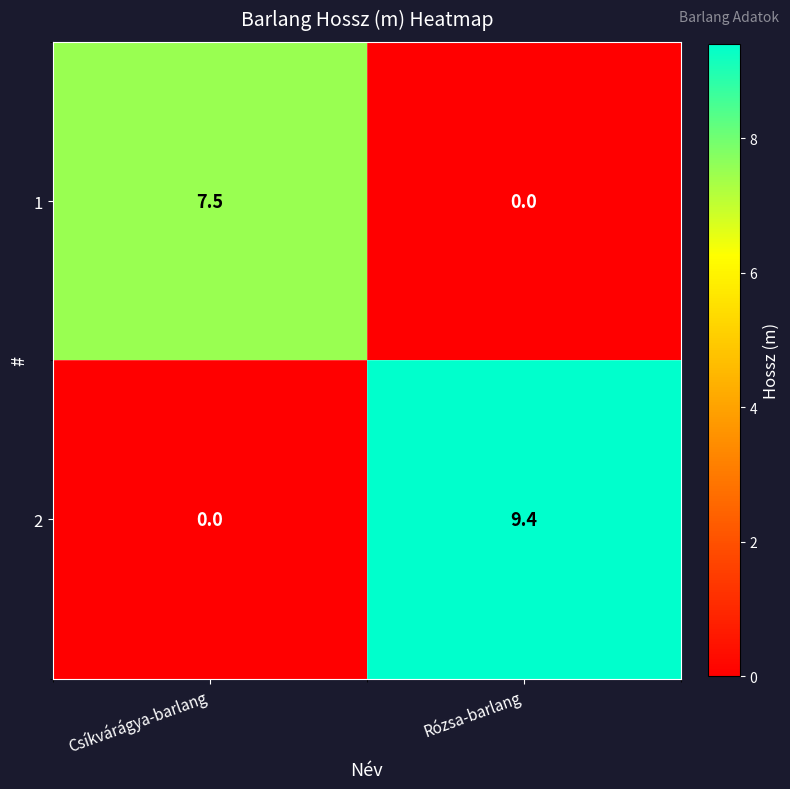

How many data points does each series have?

2